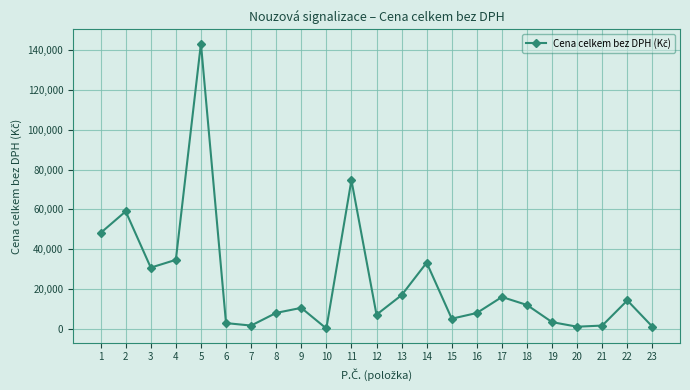

The chart shows a value of 1147.2 at 23. True or false?

True